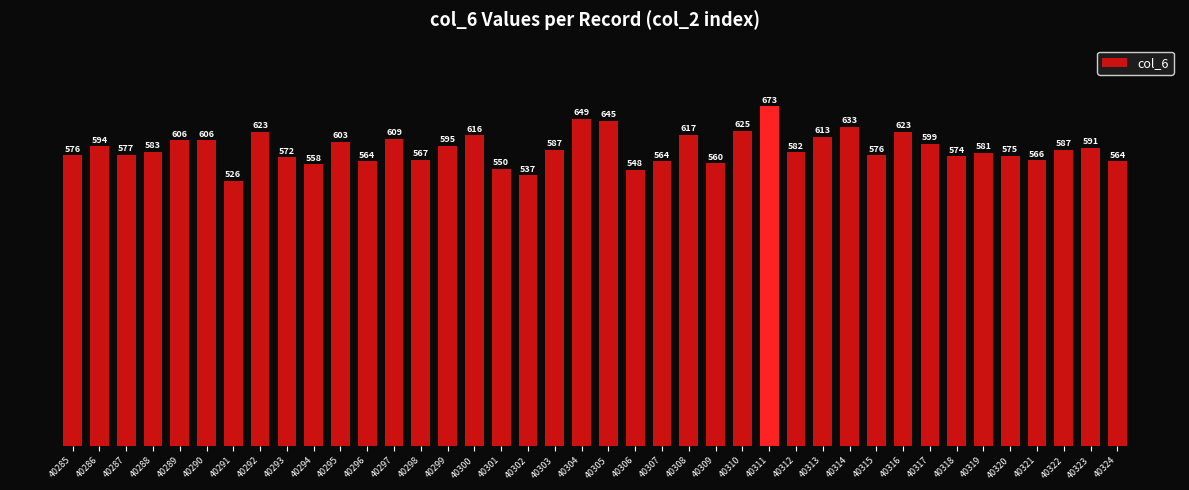

What is the sum of the values at 40293 and 40310?

1197